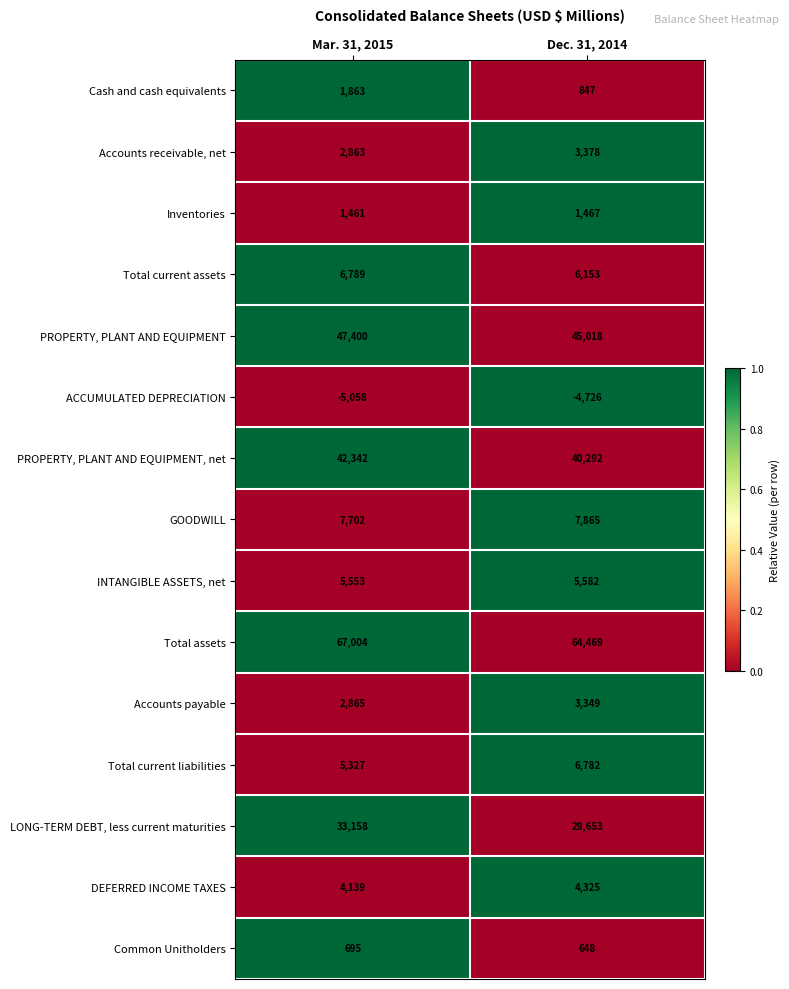

What is the spread (max minus min) of values at Mar. 31, 2015?

72062